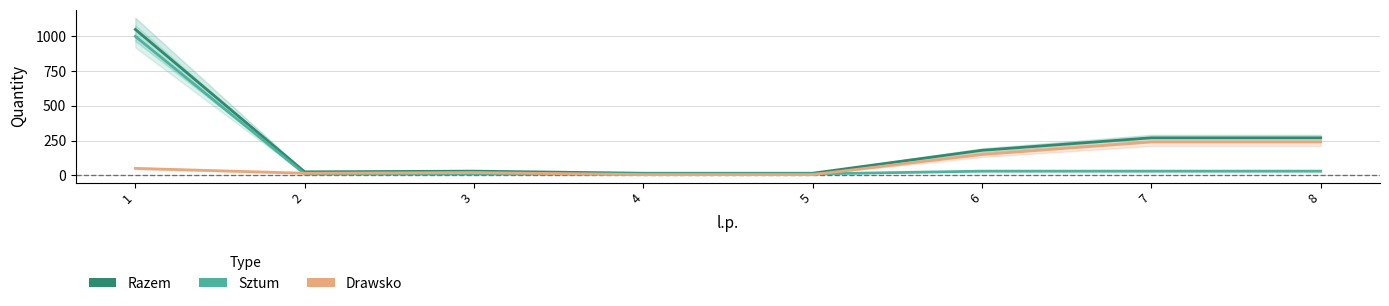

True or false: Drawsko and Sztum intersect in this chart.

True